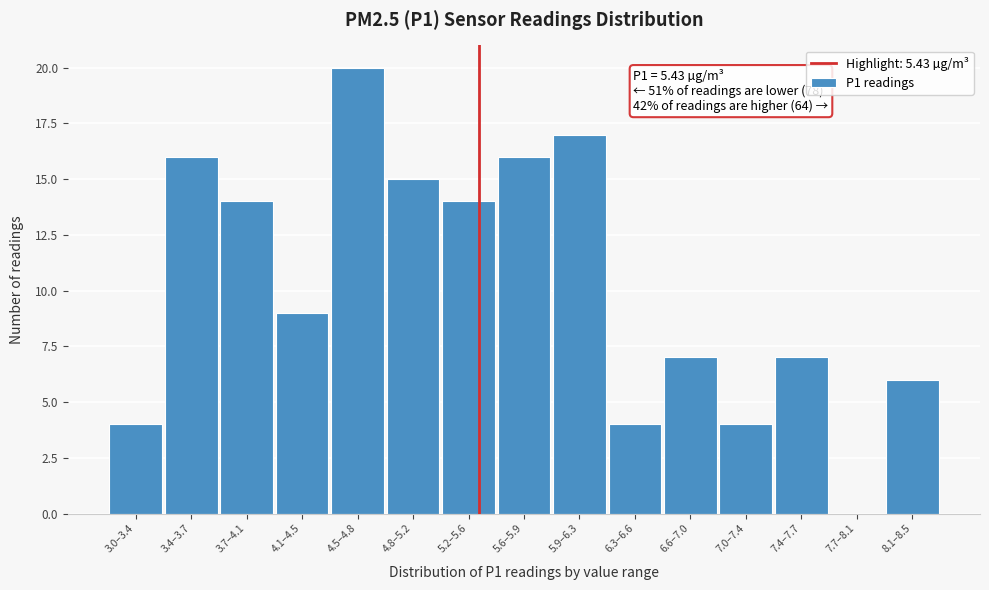

Reading left to right, list all the values displayed in this chart.

3.0–3.4=4	3.4–3.7=16	3.7–4.1=14	4.1–4.5=9	4.5–4.8=20	4.8–5.2=15	5.2–5.6=14	5.6–5.9=16	5.9–6.3=17	6.3–6.6=4	6.6–7.0=7	7.0–7.4=4	7.4–7.7=7	7.7–8.1=0	8.1–8.5=6